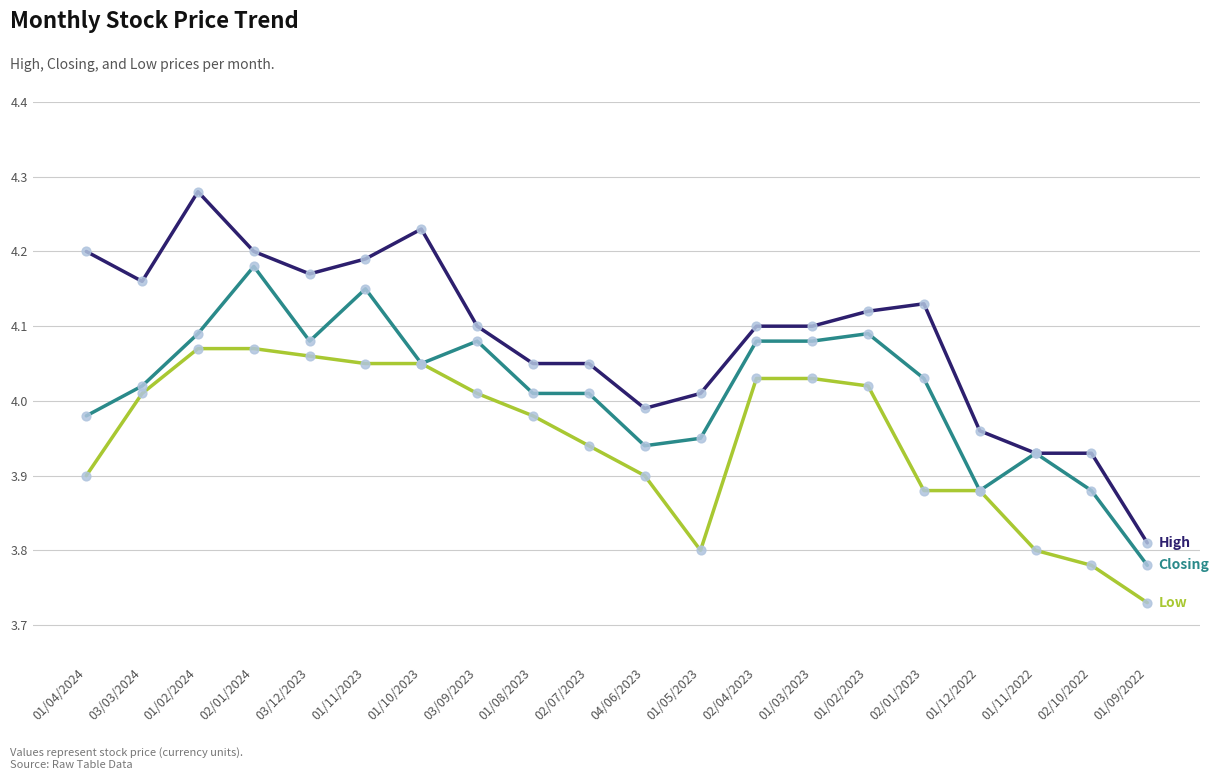

What is the total value across all series at 03/09/2023?

12.2